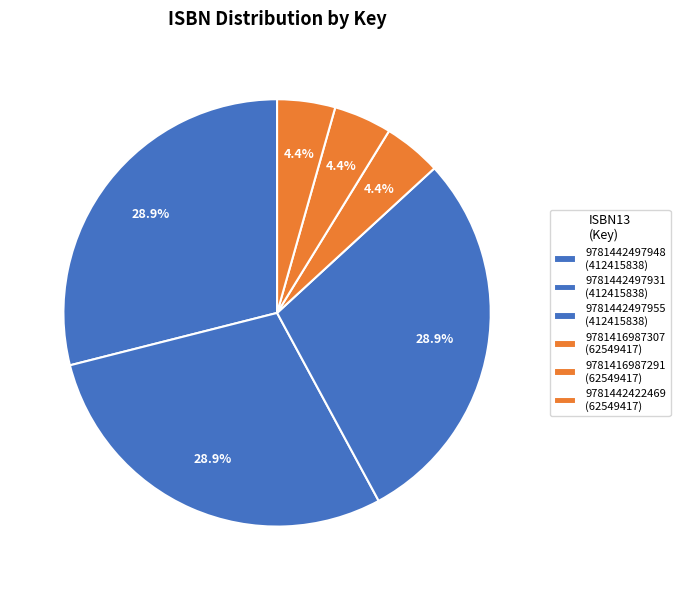

How much of the chart is everything except 9781442497948?

71.1%